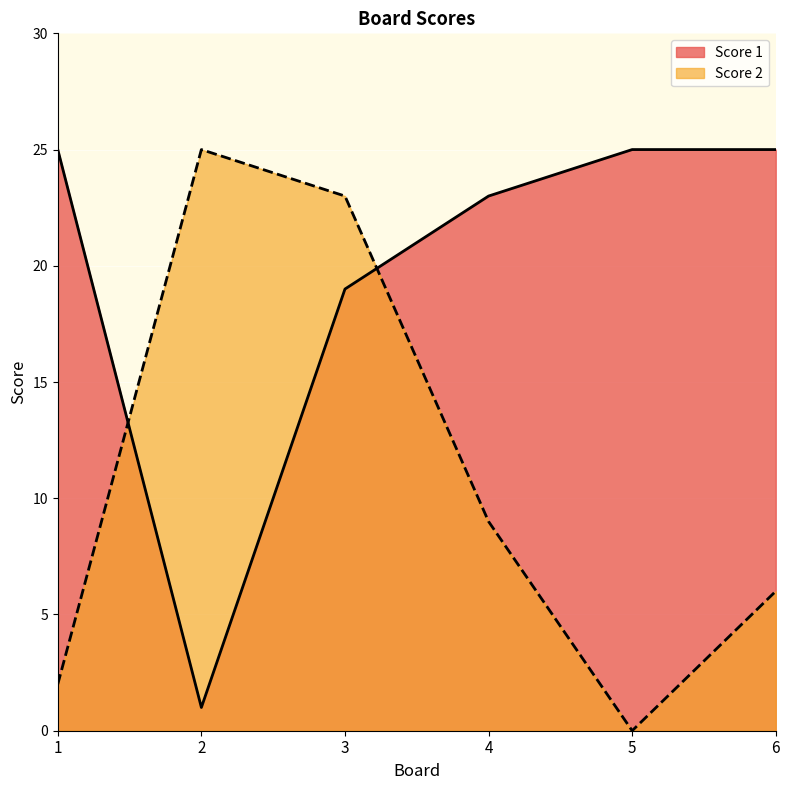

Rank the series by their maximum value, from lowest to highest.

Score 1, Score 2